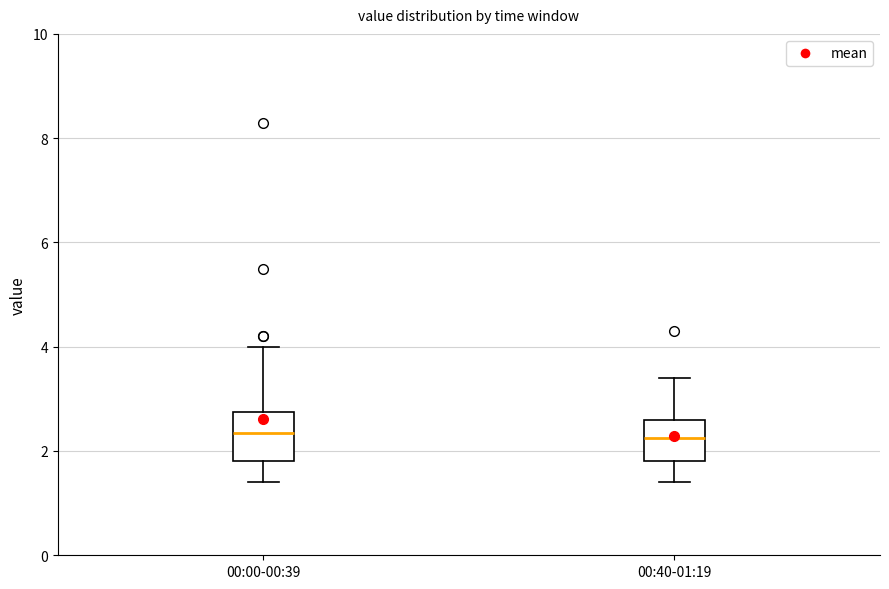

Reading left to right, transcribe this box plot: for each box, give where its median line is, the range the box spans, and where its two whiskers end, as read against the y-axis. The values are not printed on the chart, so give them approximately, as read against the axis.

00:00-00:39: median 2.4, box 1.8 to 2.8, whiskers 1.4 to 4.0
00:40-01:19: median 2.2, box 1.8 to 2.6, whiskers 1.4 to 3.4